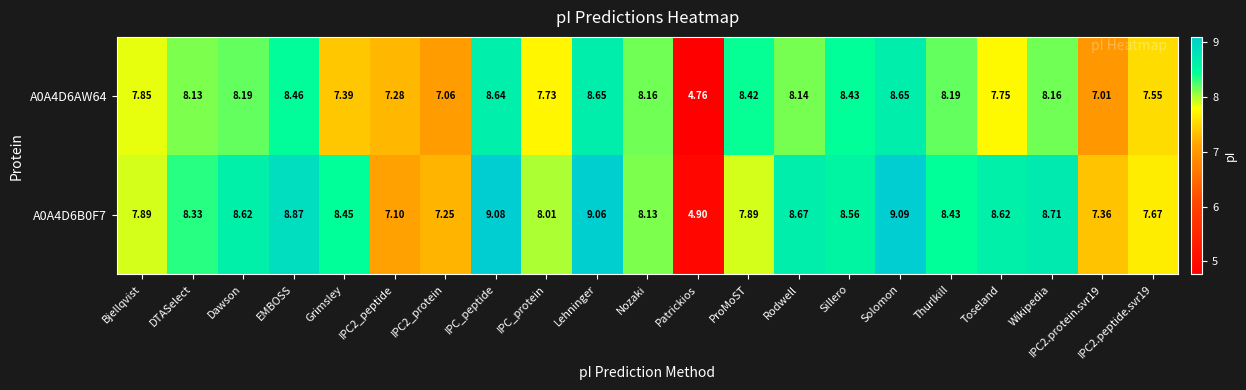

At which category is the sum across all series the highest?

Solomon